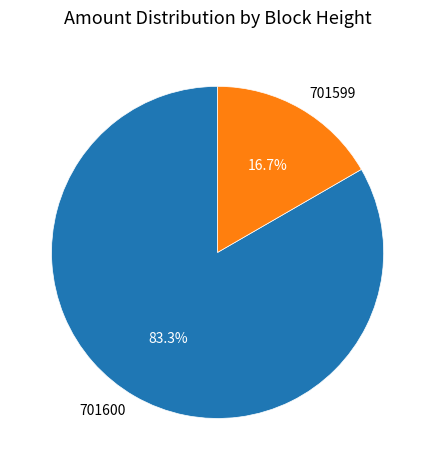

Rank the categories by value from highest to lowest.

701600, 701599